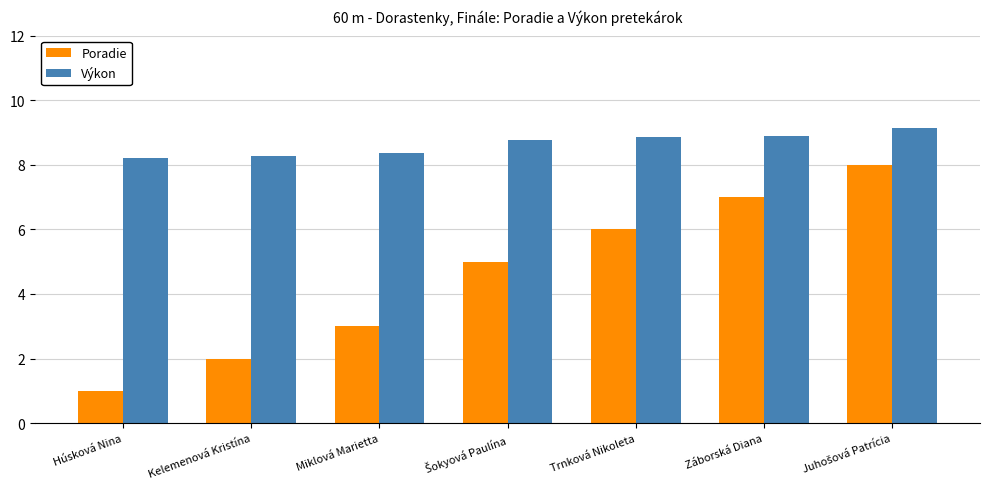

What is the difference between the maximum and second lowest values in the Výkon series?

0.9